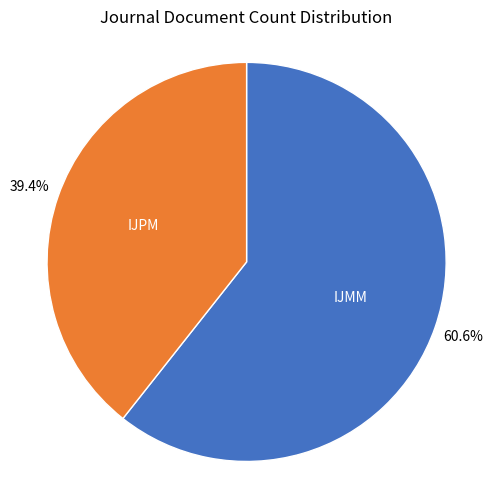

Rank the categories by value from highest to lowest.

IJMM, IJPM